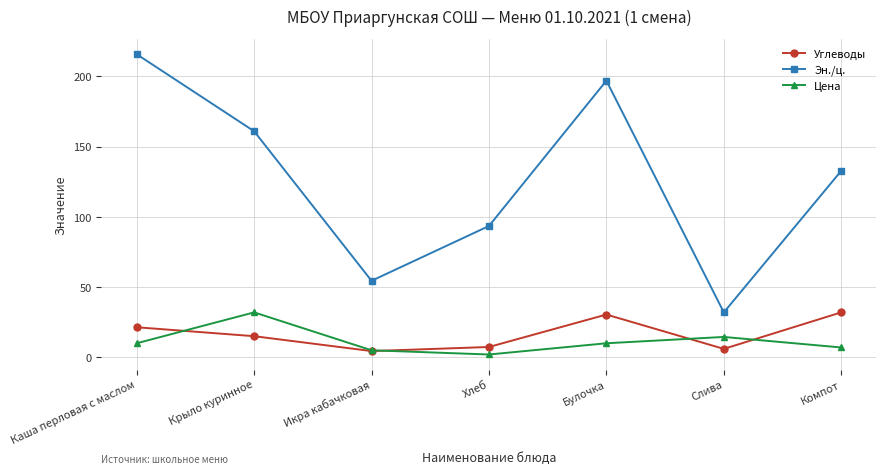

What is the value of the Эн./ц. point at the 6th from the left?

32.0